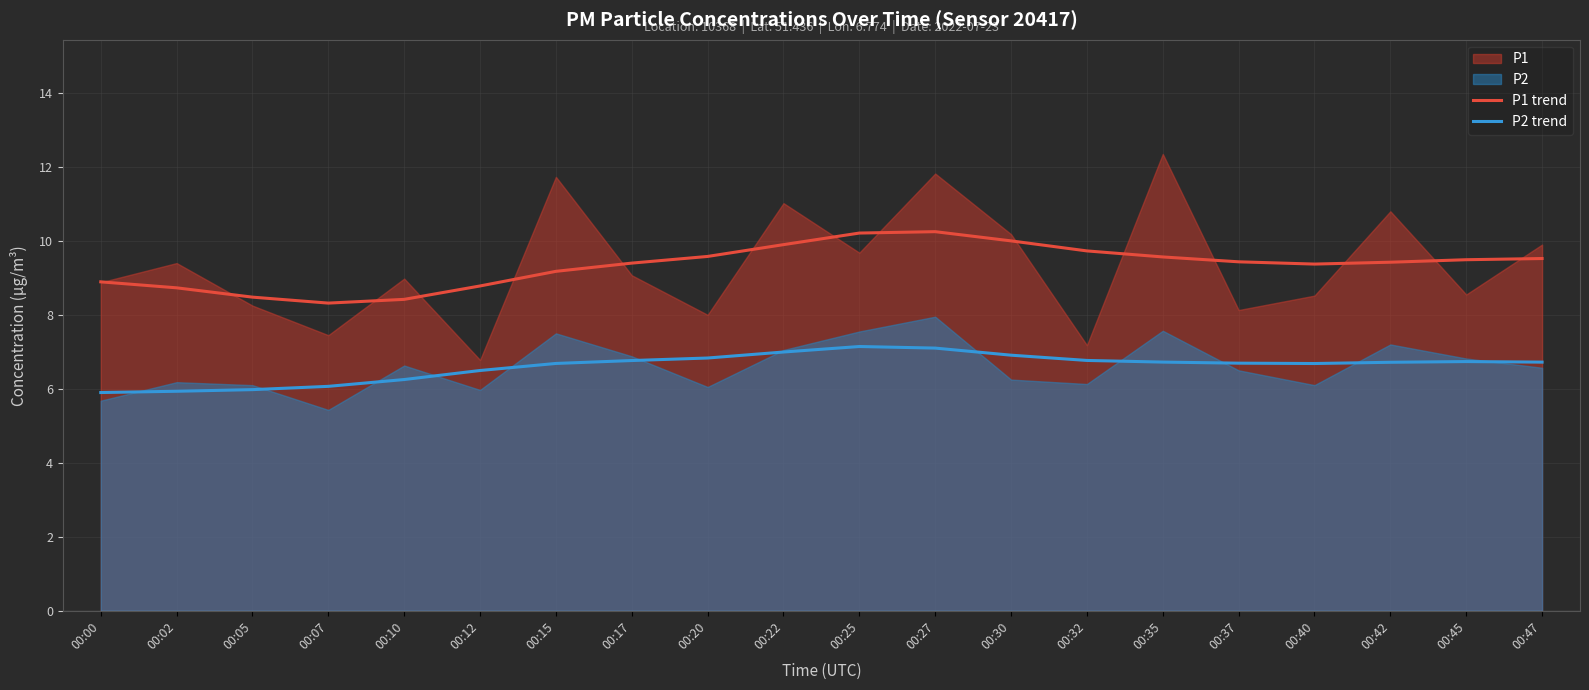

What is the difference between the second highest and second lowest values in the P2 trend series?

1.2